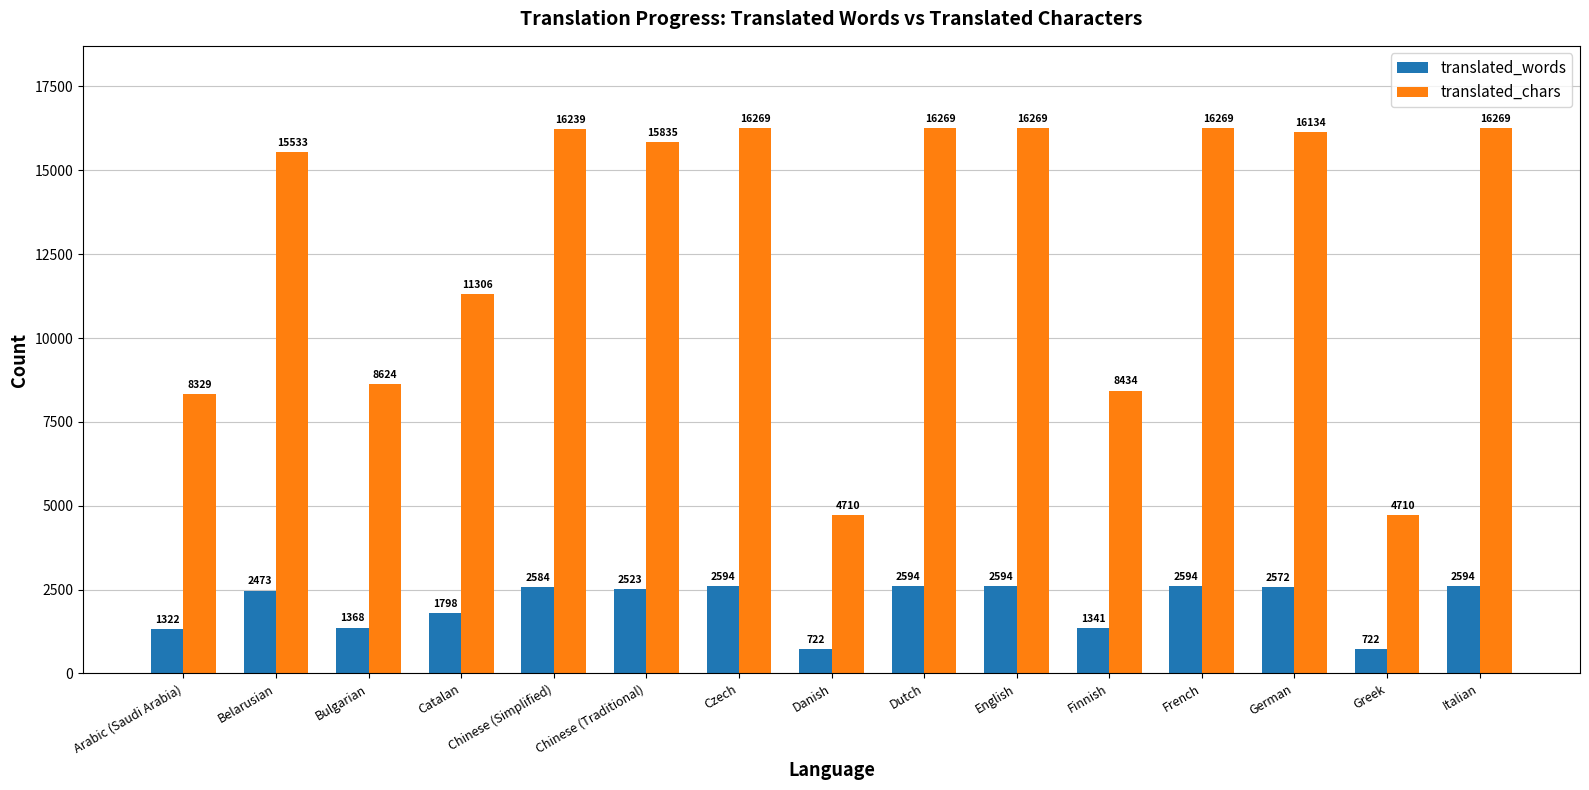

List the series in order of their overall mean, lowest first.

translated_words, translated_chars